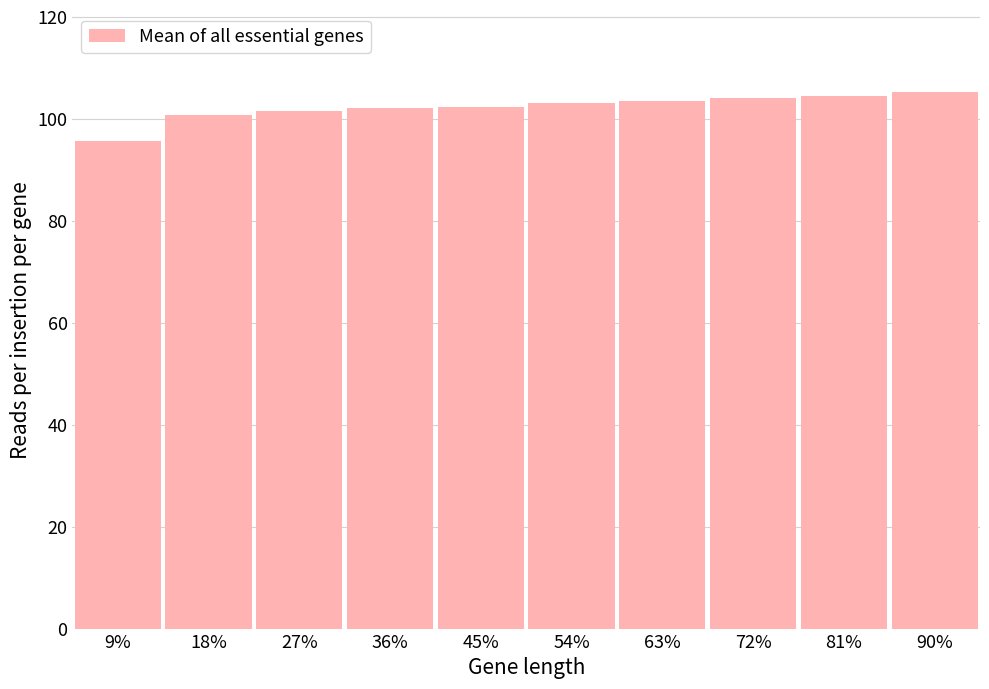

What is the sum of the values at 18% and 27%?

202.1